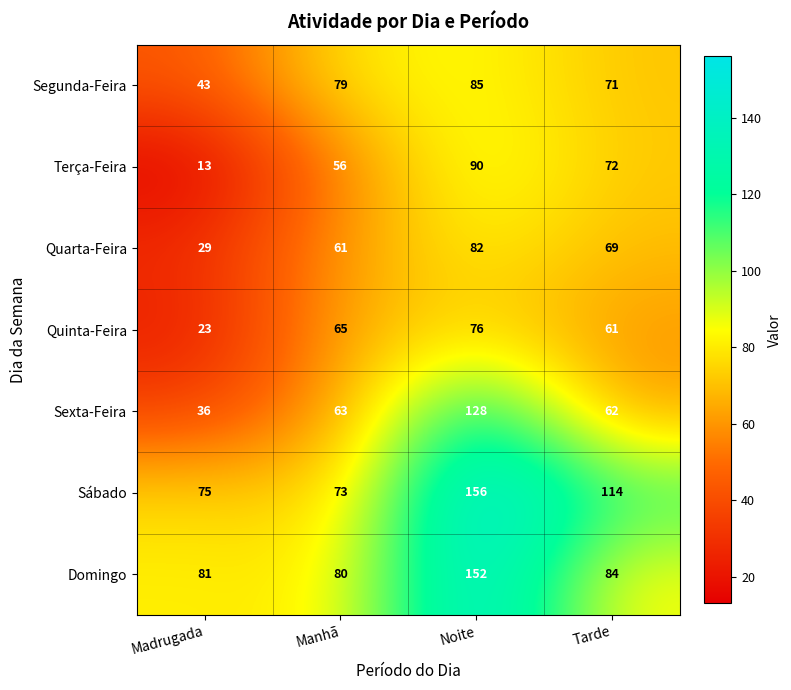

What is the minimum value for Sábado?

73